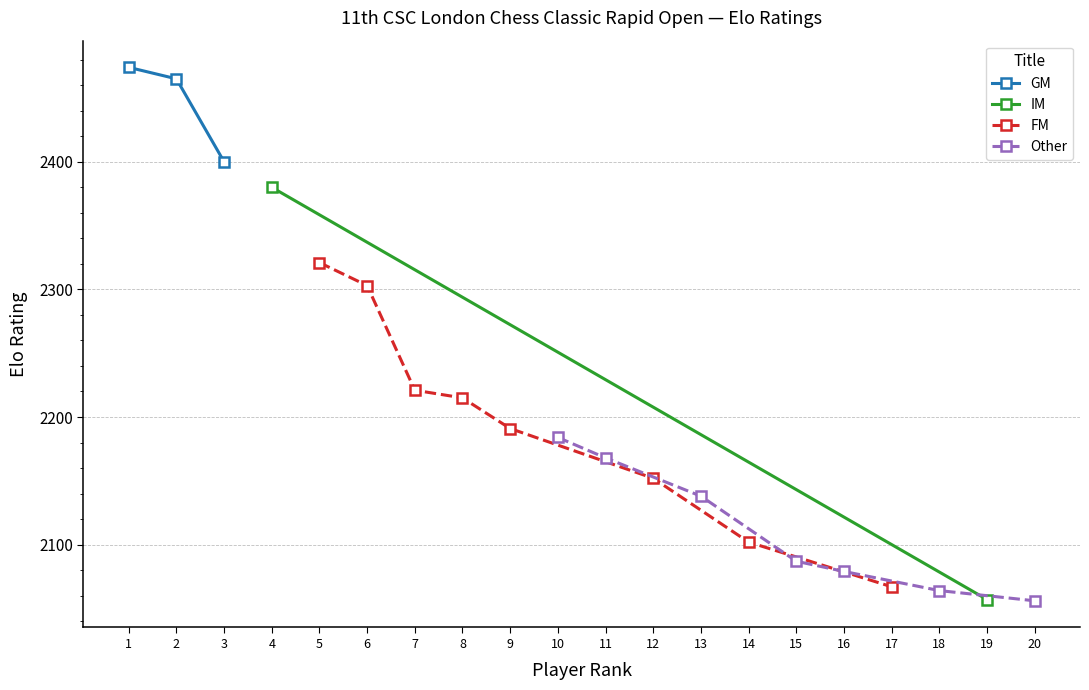

At how many categories does at least one series exceed 2105?

13